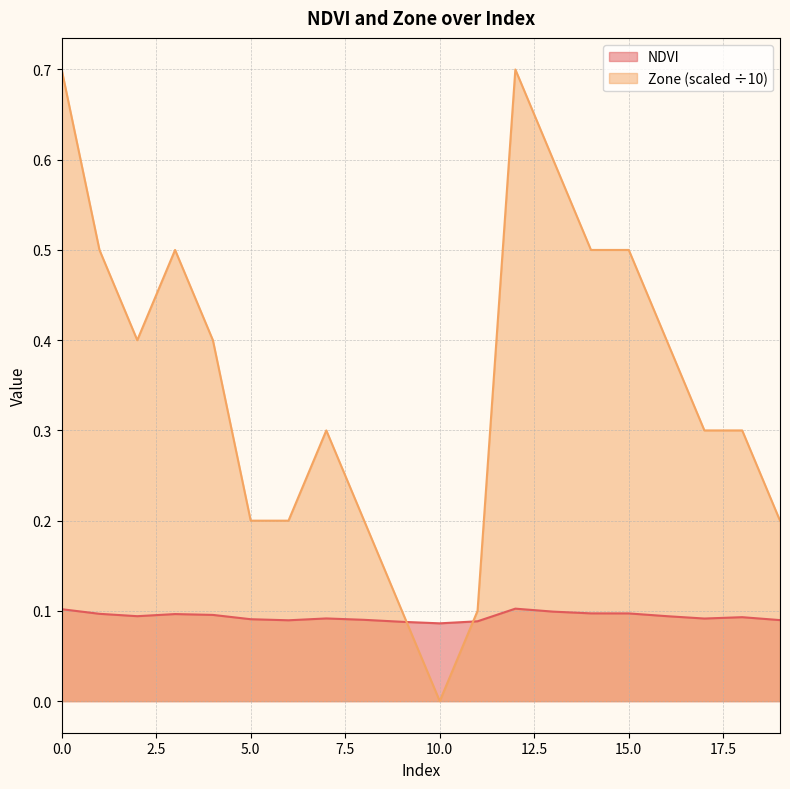

The value of Zone at 18 is 0.3. True or false?

True